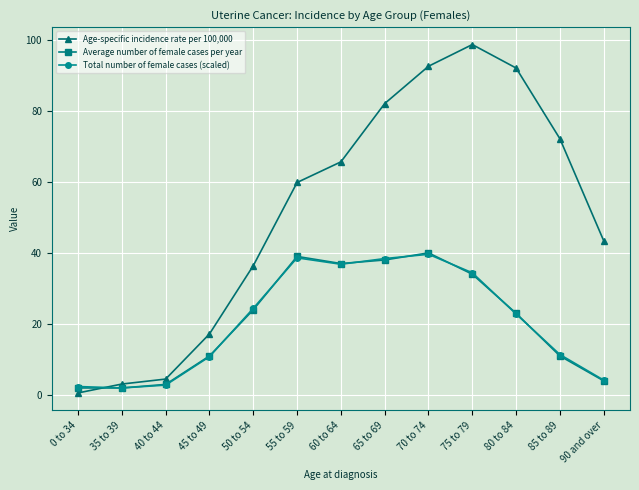

The Total number of female cases (scaled) series shows 10.8 at 45 to 49. True or false?

True